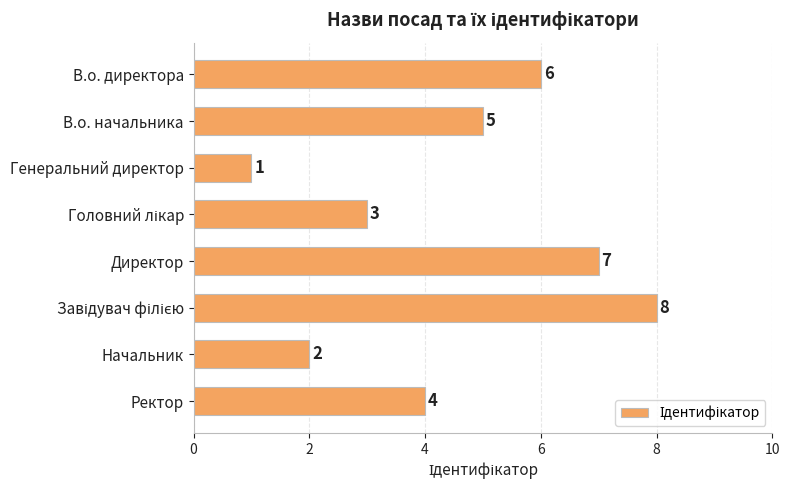

What is the smallest value displayed?

1